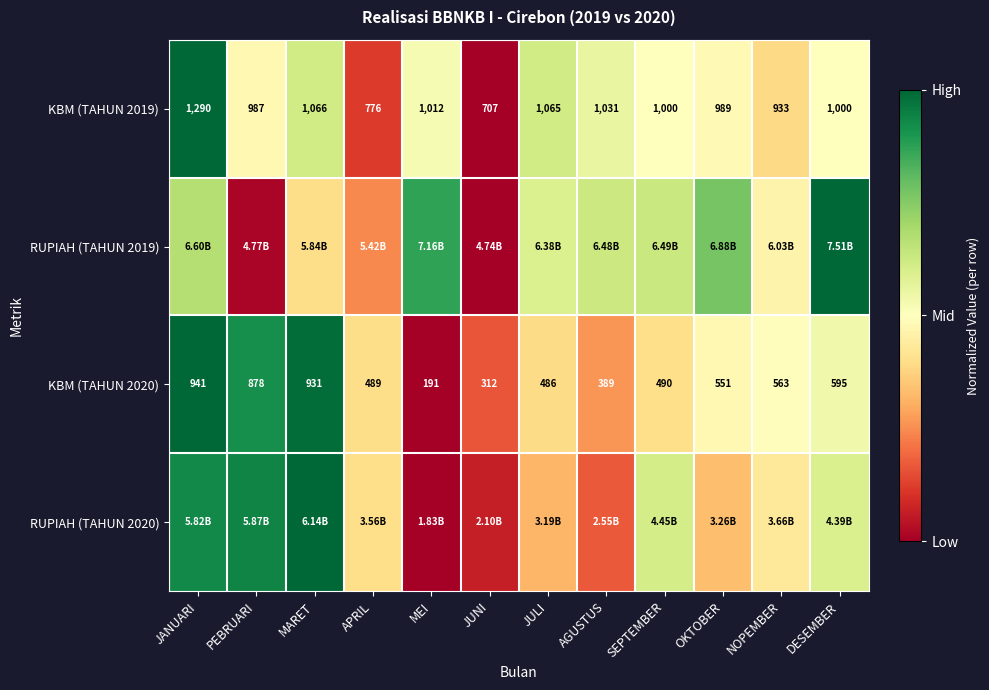

At which label does KBM (TAHUN 2019) reach its minimum?

JUNI